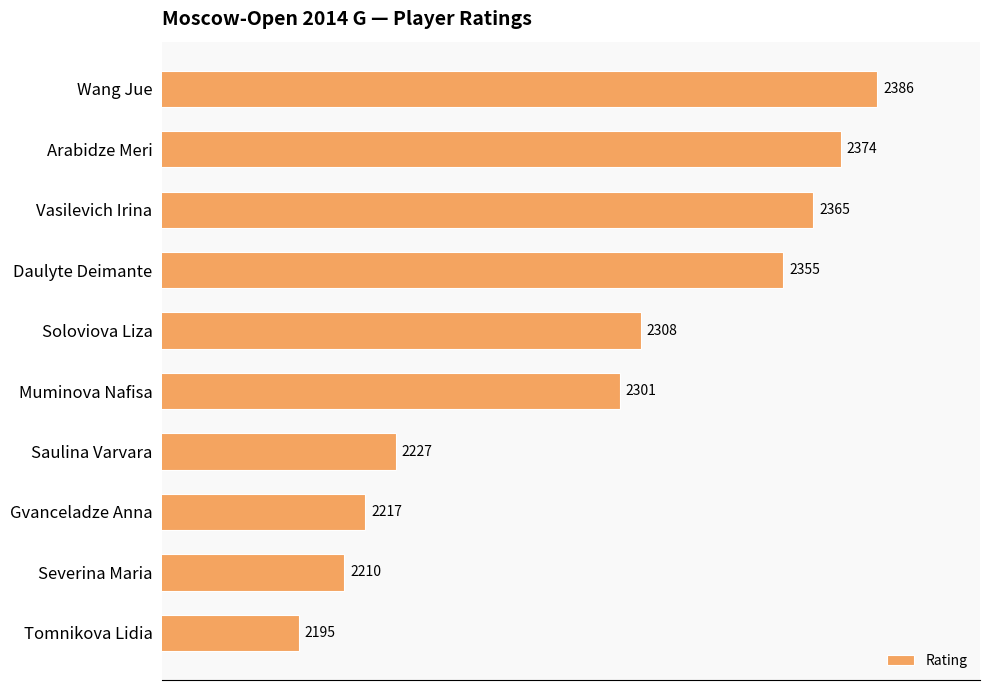

Where is the data nearest to the value 2290?

Muminova Nafisa